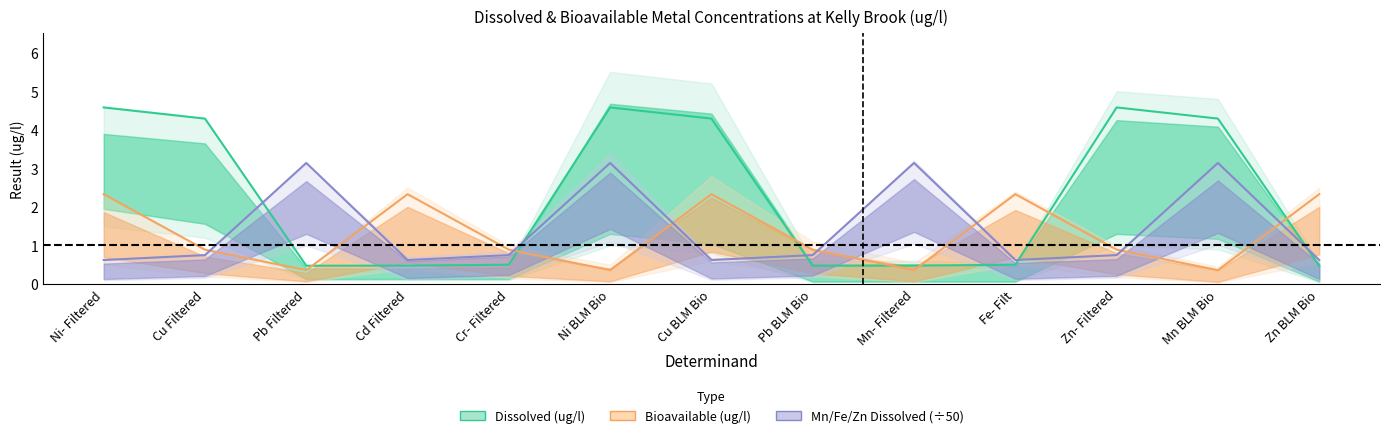

What are all the series names shown in the legend?

Dissolved (ug/l), Bioavailable (ug/l), Mn/Fe/Zn Dissolved (ug/l ÷50)